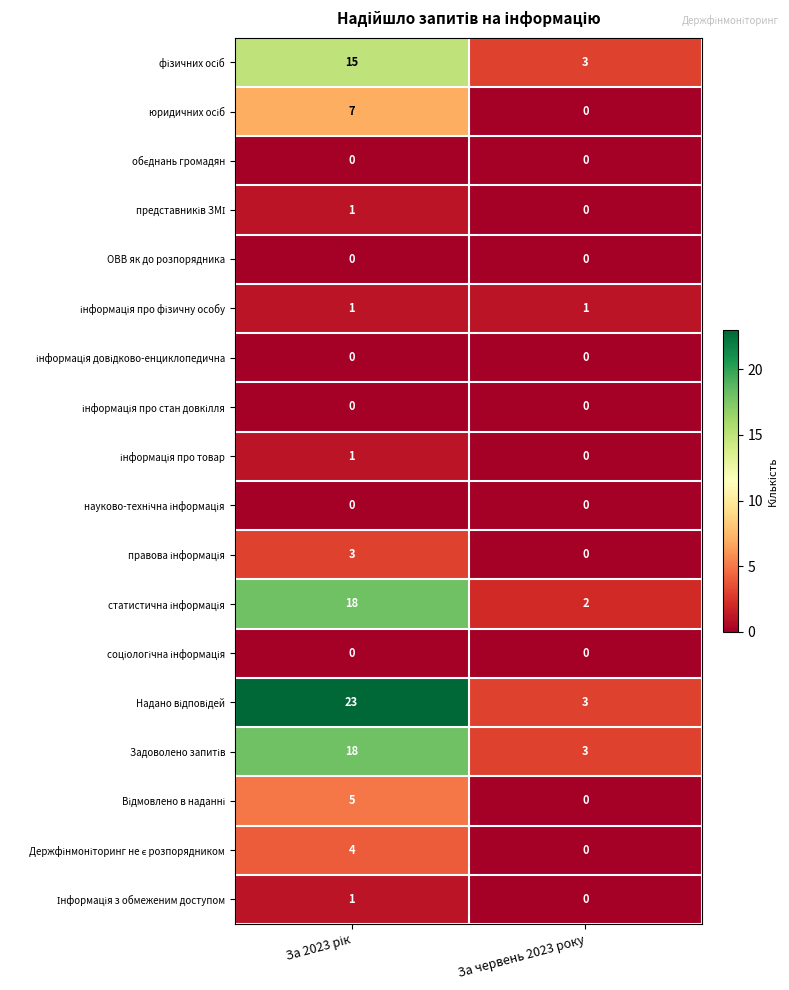

What is the total value across all series at За червень 2023 року?

12